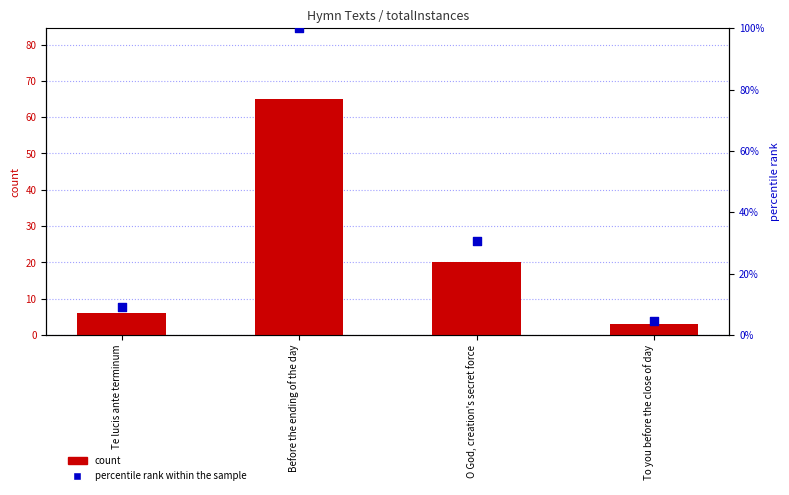

Which series contains the lowest Y value?

count